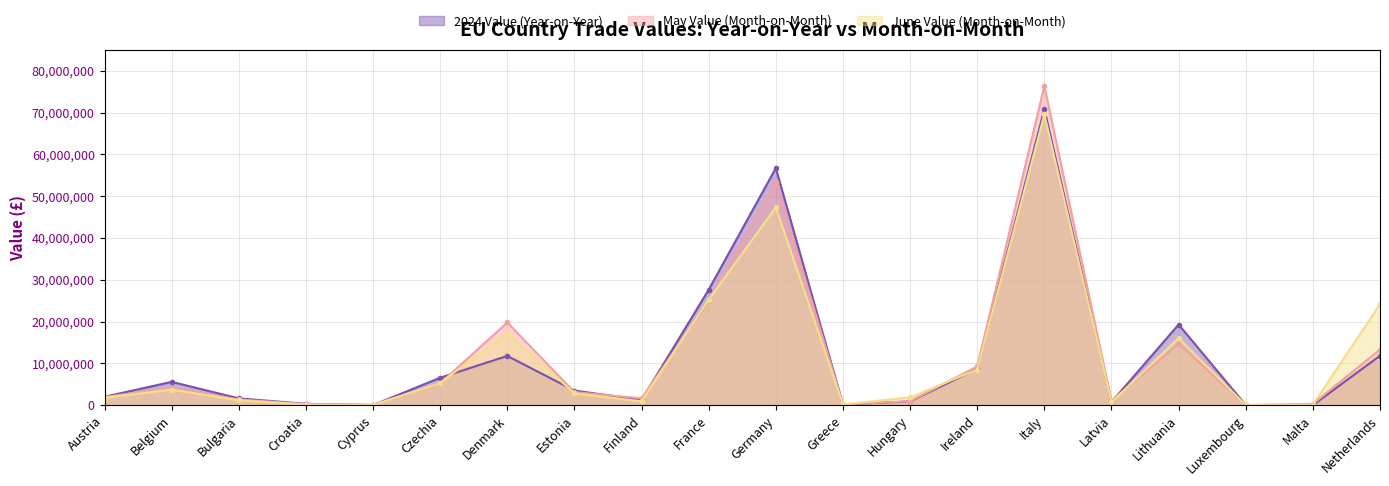

Is the value of June Value (Month-on-Month) at Lithuania greater than the value of 2024 Value (Year-on-Year) at Ireland?

Yes